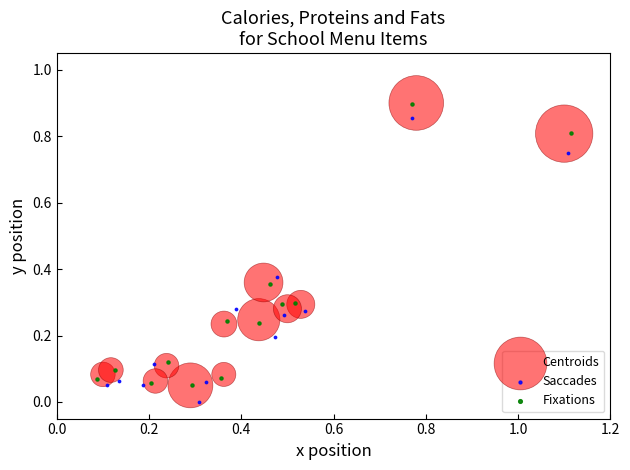

Which series contains the lowest Y value?

Saccades